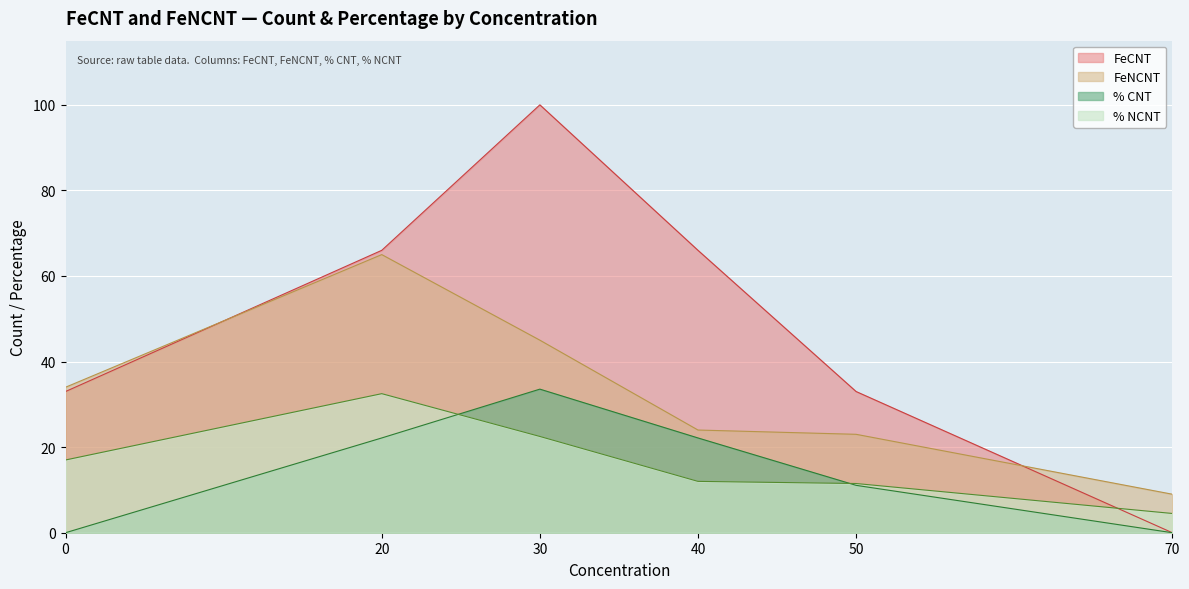

Reading right to left, transcribe all the data shown in this chart.

FeCNT: 70=0.0	50=33.0	40=66.0	30=100.0	20=66.0	0=33.0
FeNCNT: 70=9.0	50=23.0	40=24.0	30=45.0	20=65.0	0=34.0
% CNT: 70=0.0	50=11.1	40=22.1	30=33.6	20=22.1	0=0.0
% NCNT: 70=4.5	50=11.5	40=12.0	30=22.5	20=32.5	0=17.0